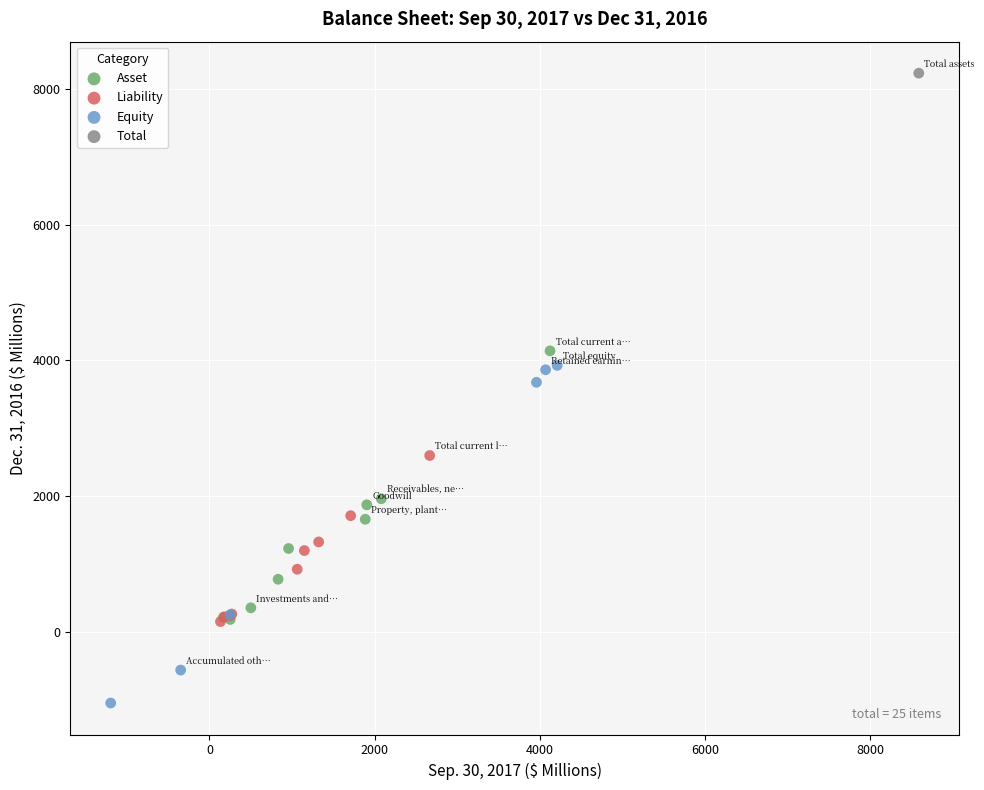

What are all the series names shown in the legend?

Asset, Liability, Equity, Total